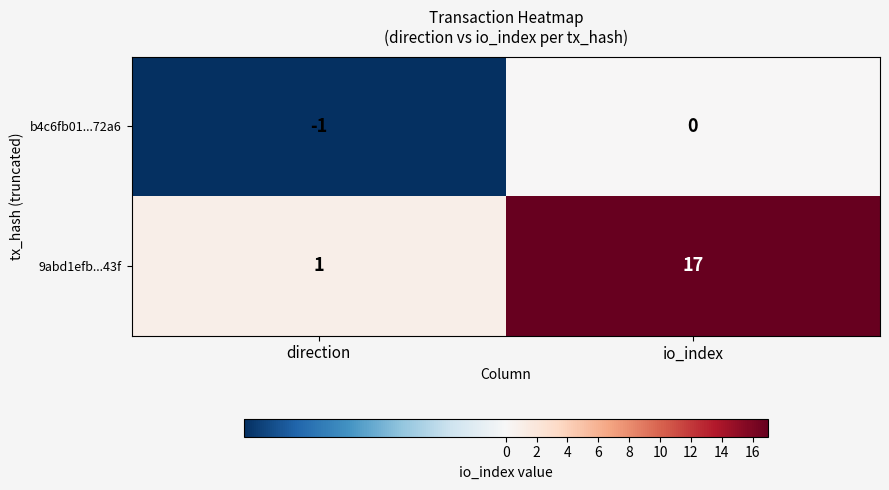

At which category does the chart reach its minimum across all series?

direction